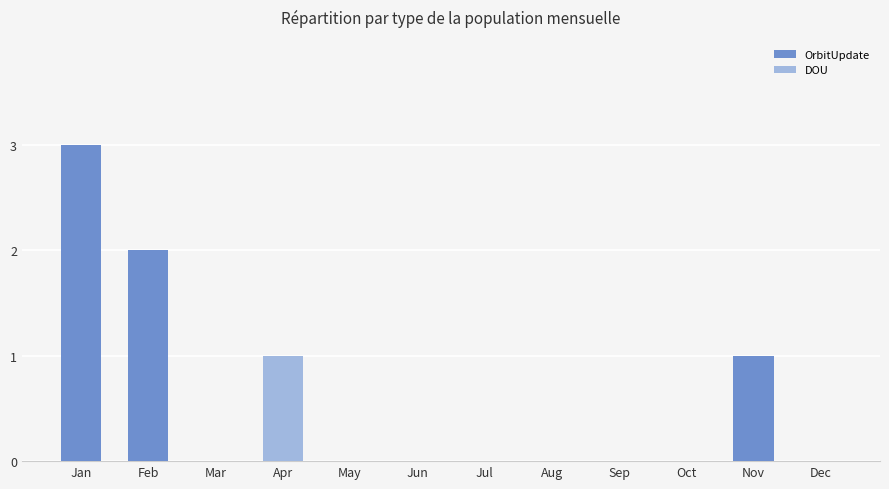

At which category is the sum across all series the highest?

Jan